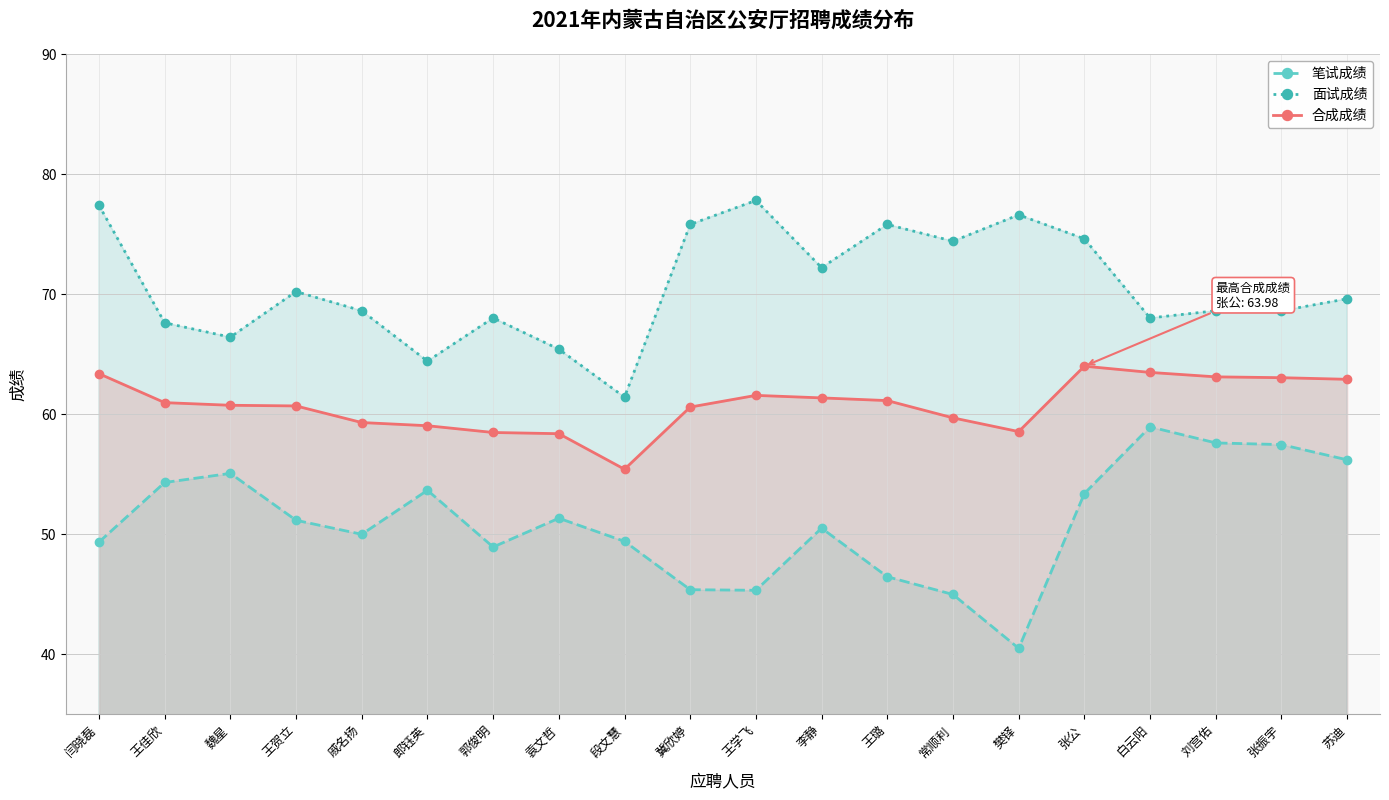

Does the chart display data point markers on the line(s)?

Yes